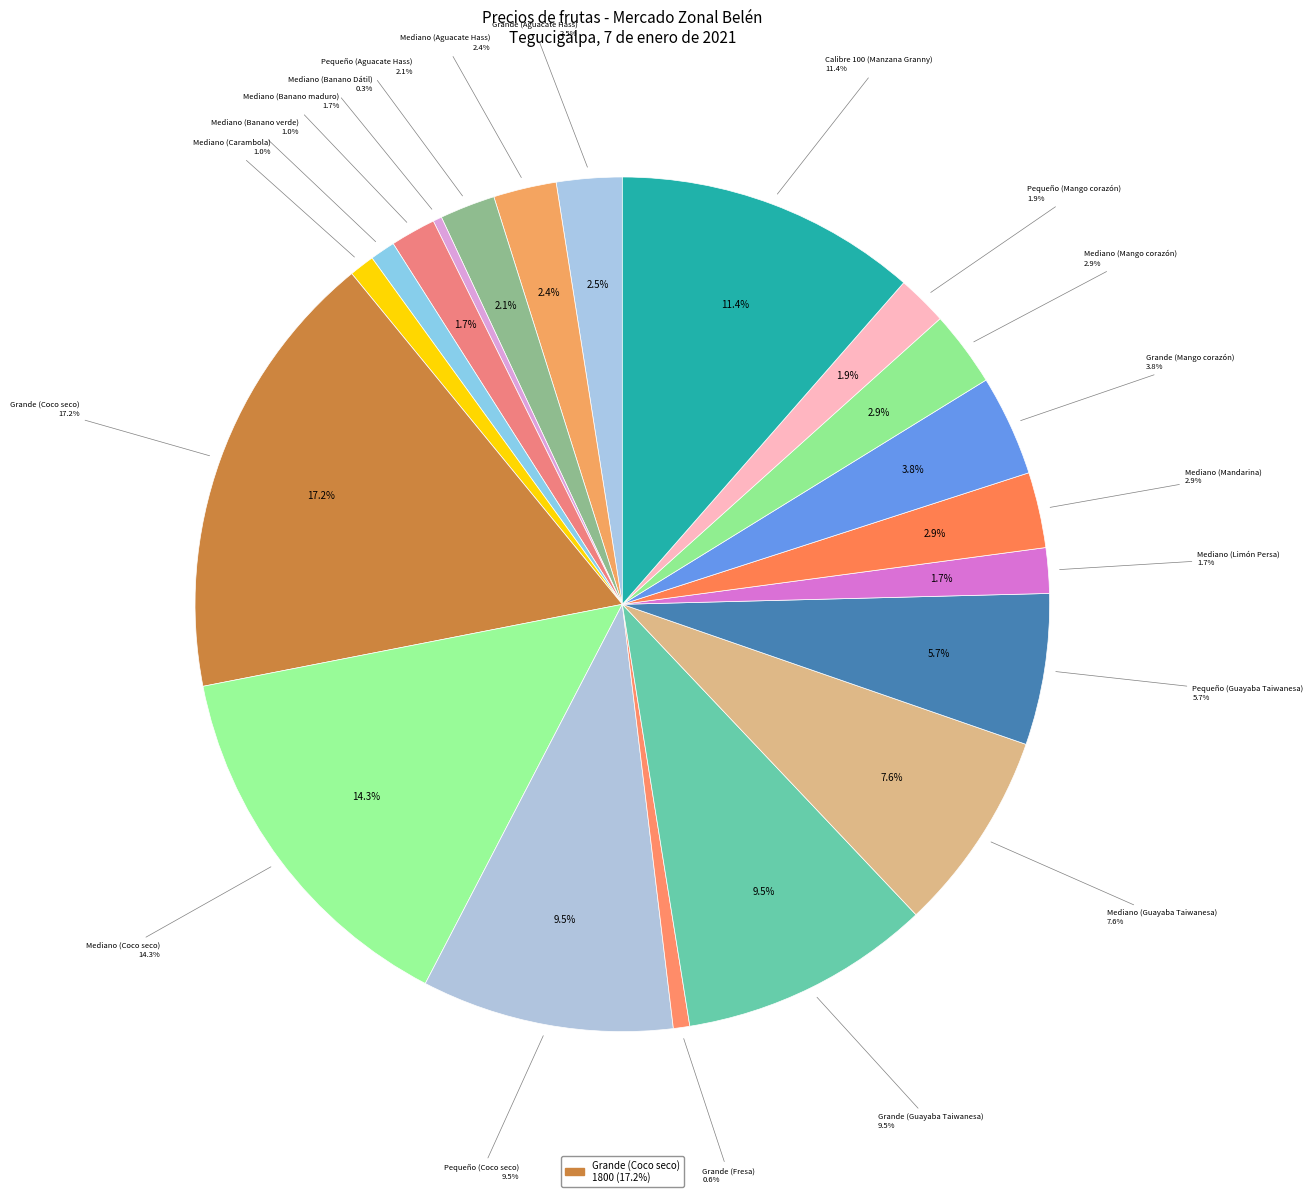

What is the change in value from Grande (Aguacate Hass) to Mediano (Mandarina)?

+40